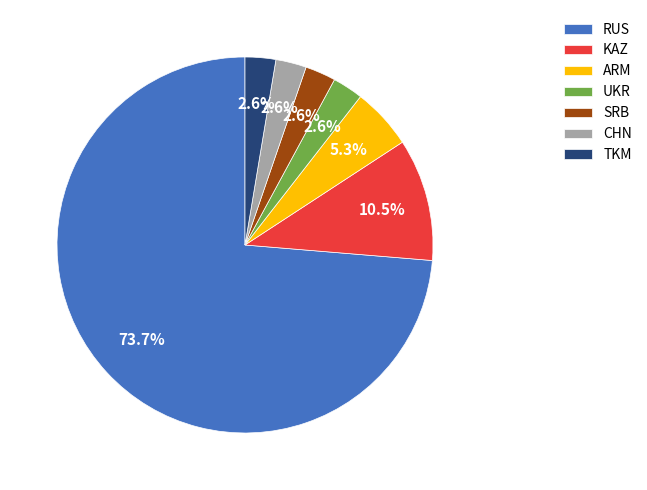

Which slice represents more than half of the pie?

RUS